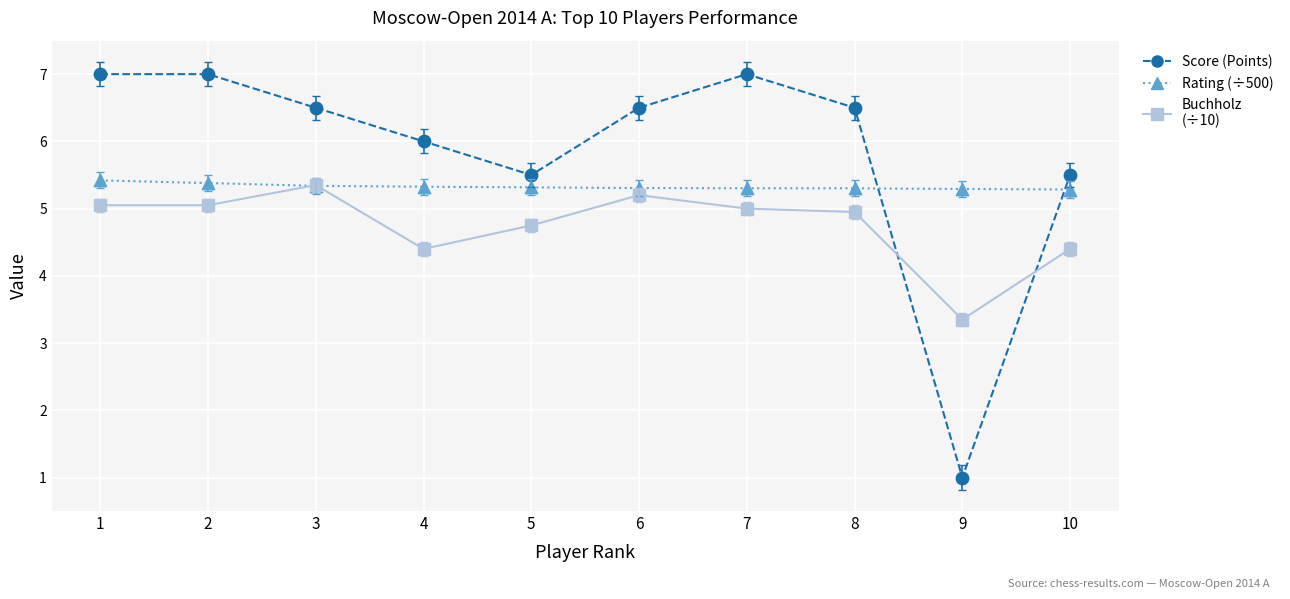

Which series has the widest spread of values?

Score (Points)